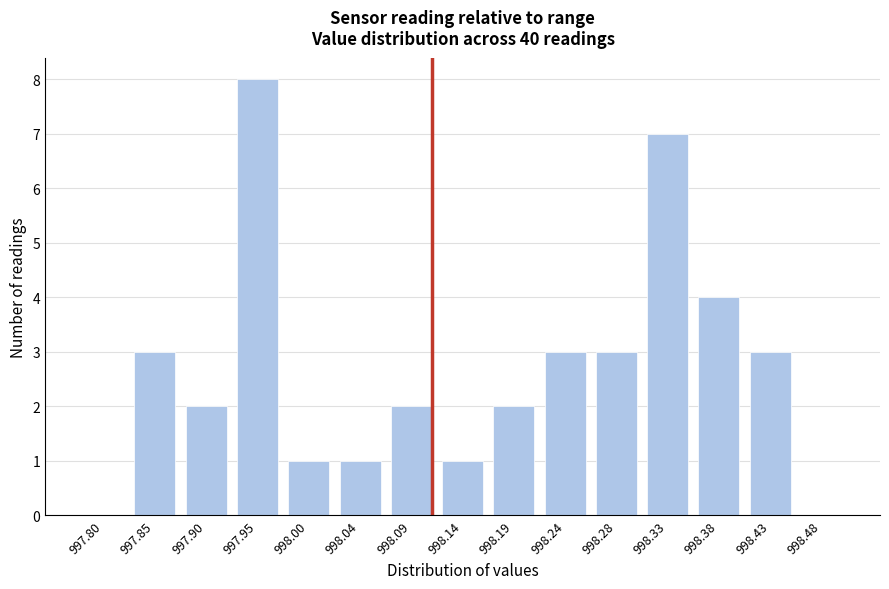

Reading left to right, extract all data points from this chart.

997.80=0	997.85=3	997.90=2	997.95=8	998.00=1	998.04=1	998.09=2	998.14=1	998.19=2	998.24=3	998.28=3	998.33=7	998.38=4	998.43=3	998.48=0